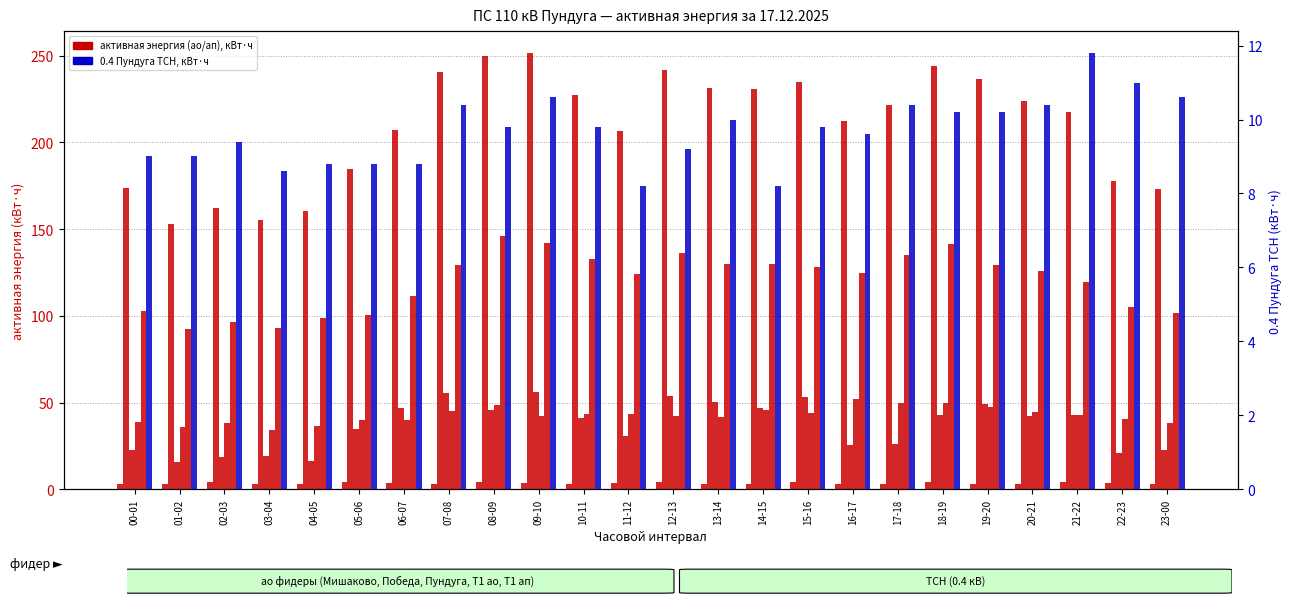

True or false: 10 Пундуга-Пундуга ао has a value of 96.2 at 02-03.

True